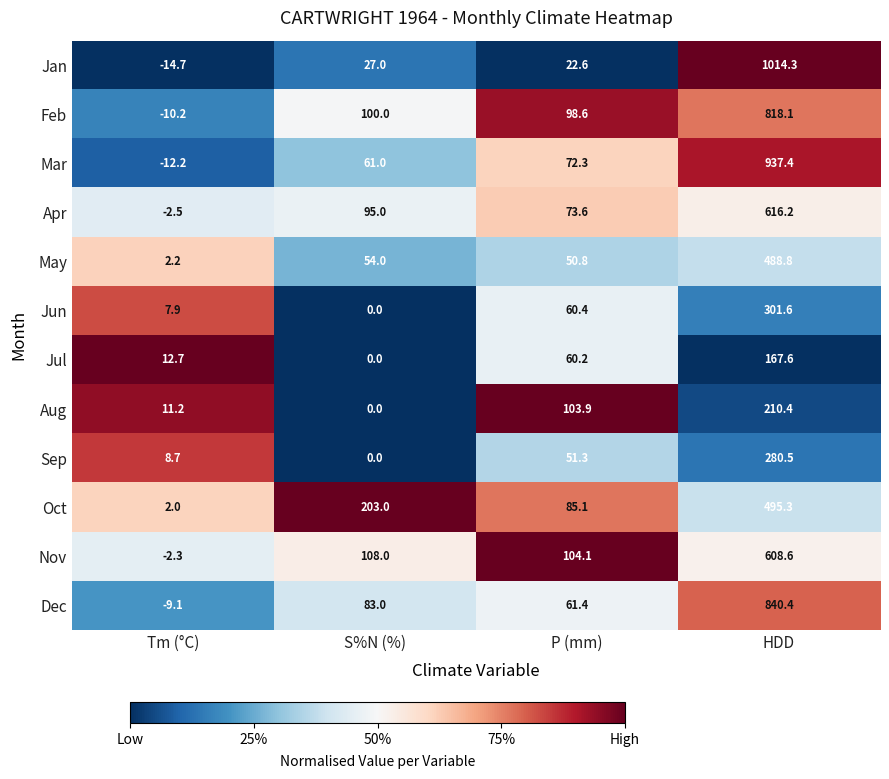

What is the greatest value displayed?

1014.3